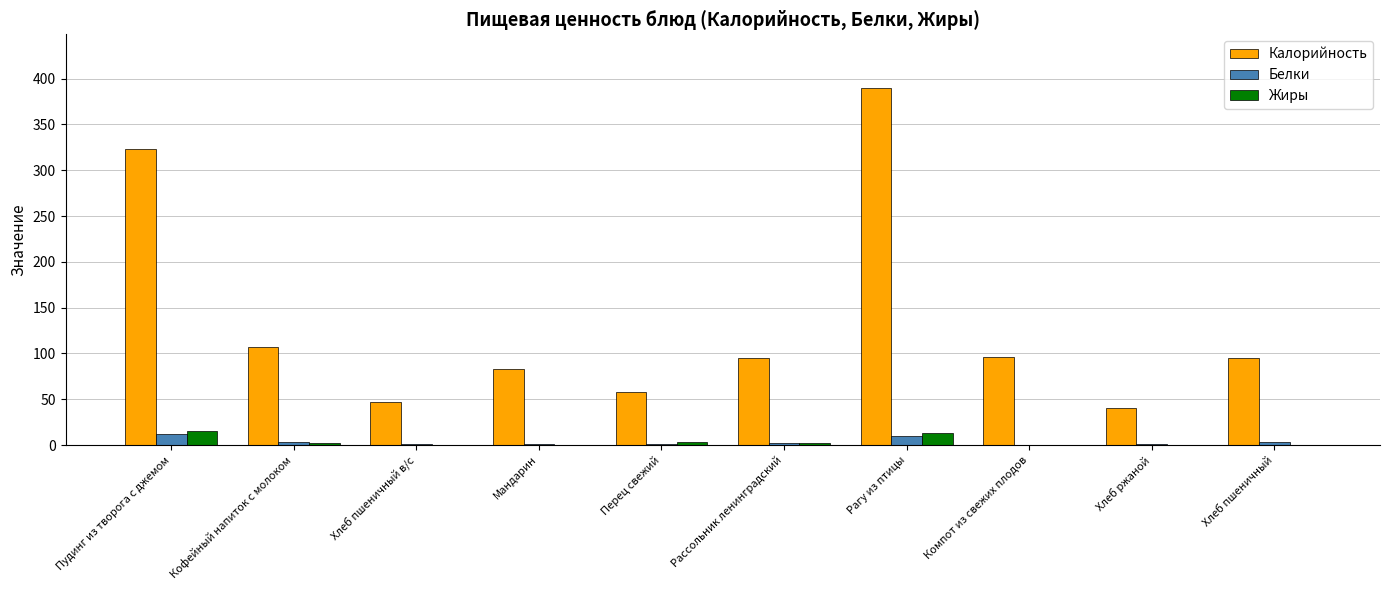

What is the approximate value of Калорийность at Хлеб ржаной?

40.8